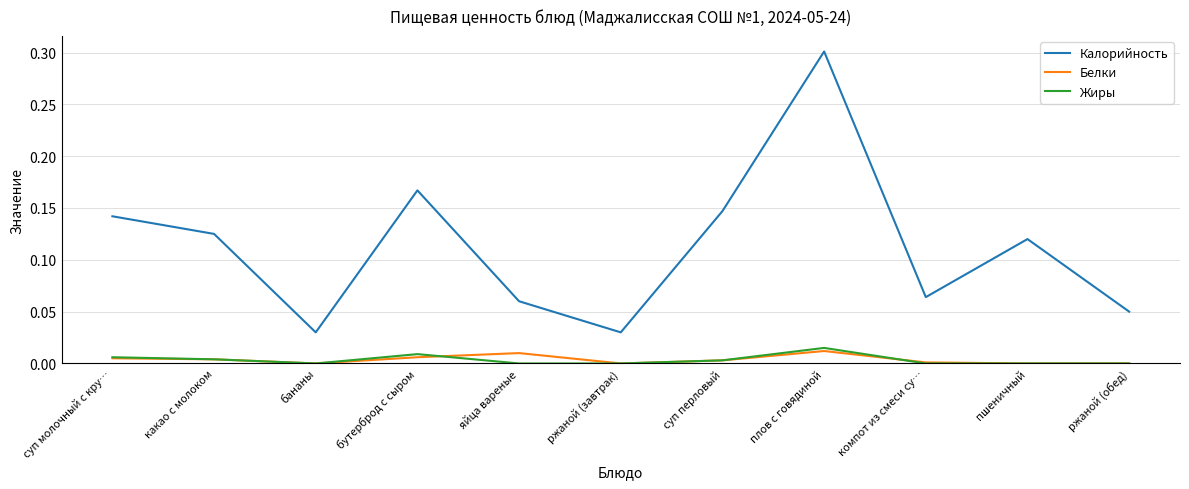

Which series has the widest spread of values?

Калорийность